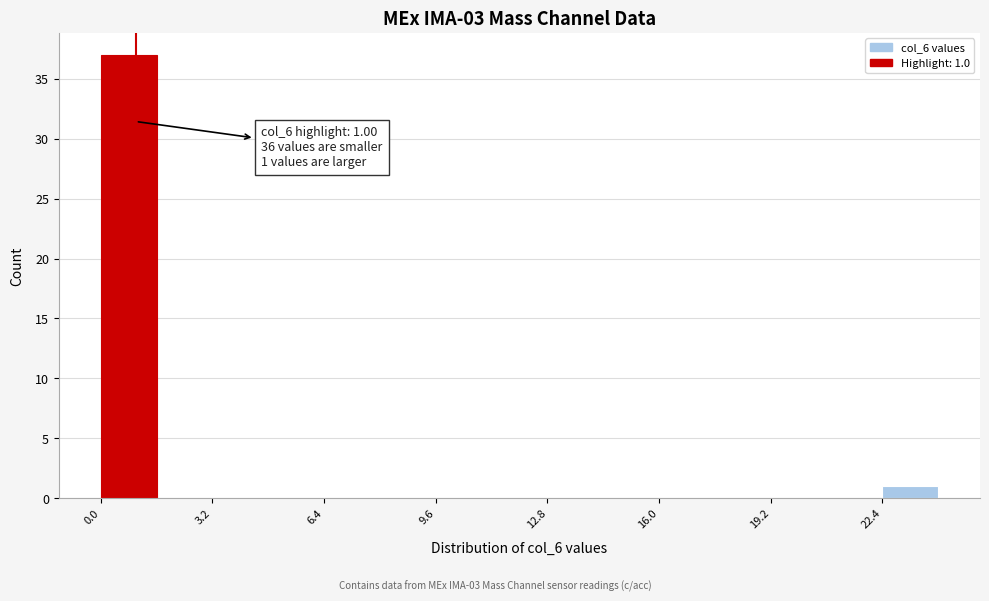

Read against the x-axis, roughly where is the centre of the tallest bar?

1.0